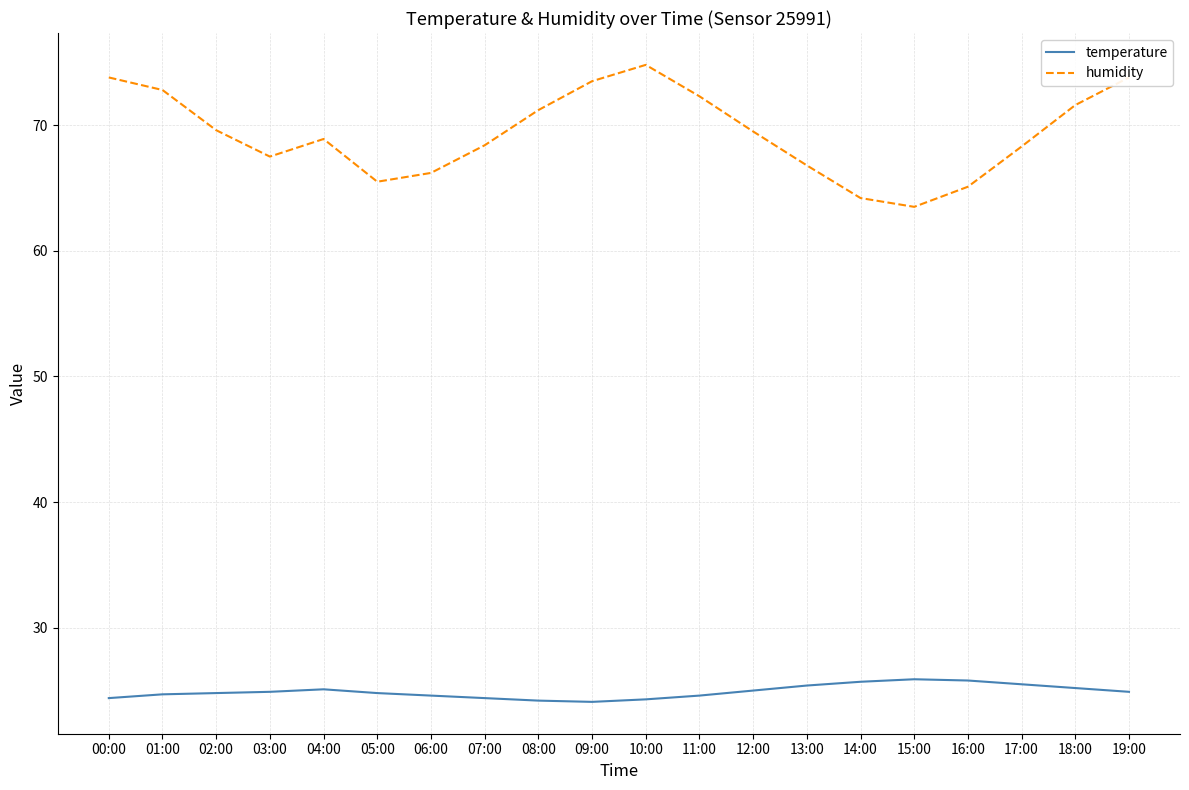

Which series has the largest range (max minus min)?

humidity